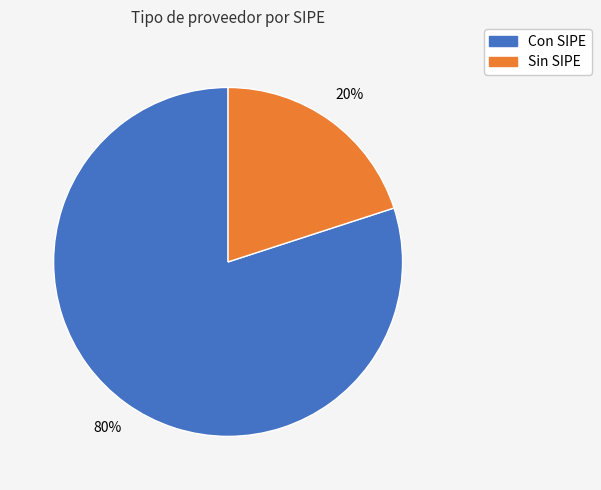

How many slices are in this pie chart?

2